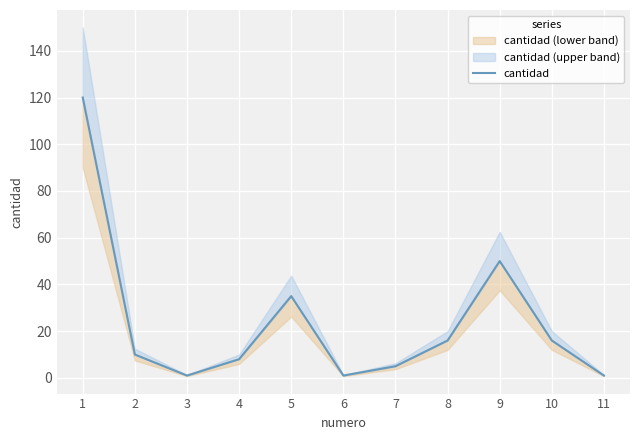

Is it true that the value at 4 is 8?

True